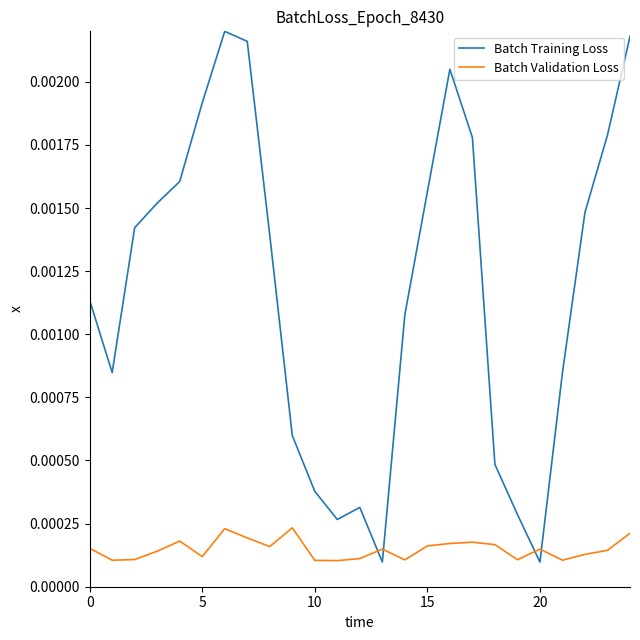

Count the number of categories in the chart.

25